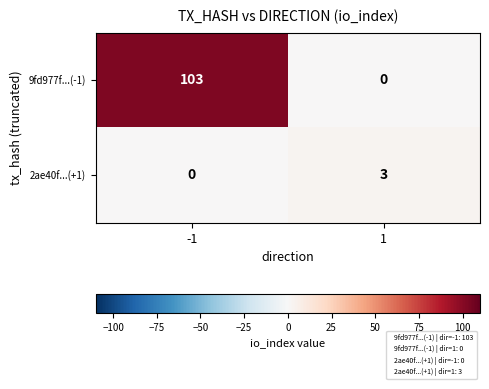

What is the difference between the 2ae40f...(+1) values at -1 and 1?

3